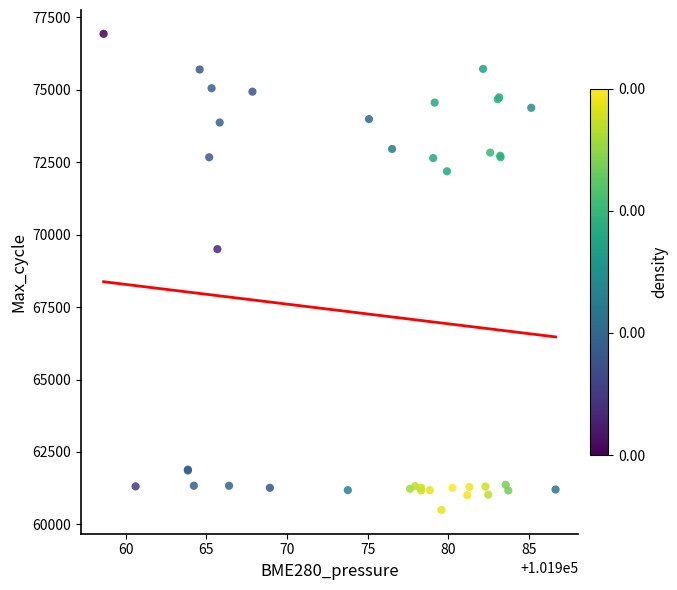

What Y value in the scatter plot is closest to 68716?

69501